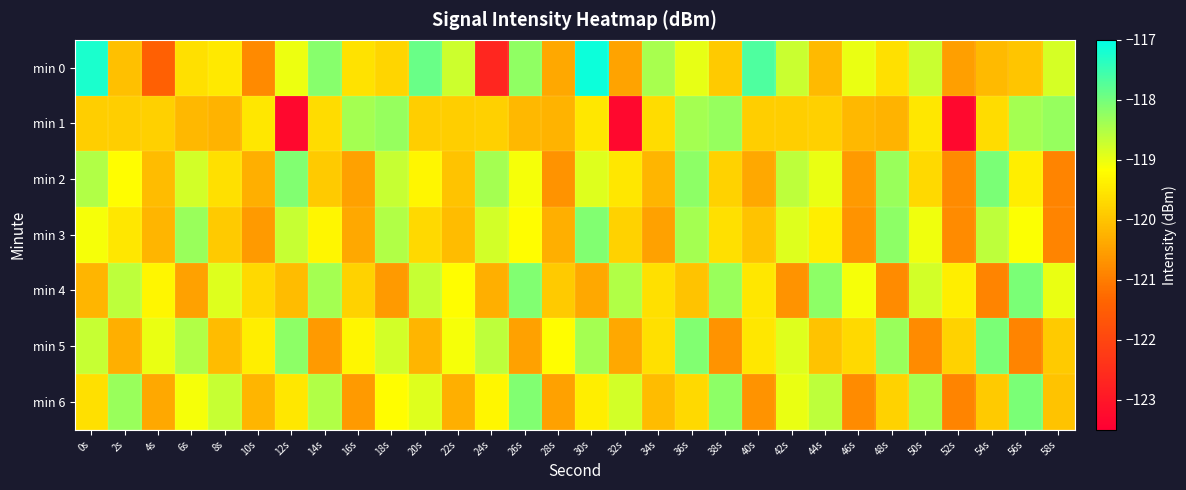

Rank the series by their maximum value, from lowest to highest.

min 1, min 3, min 2, min 4, min 5, min 6, min 0